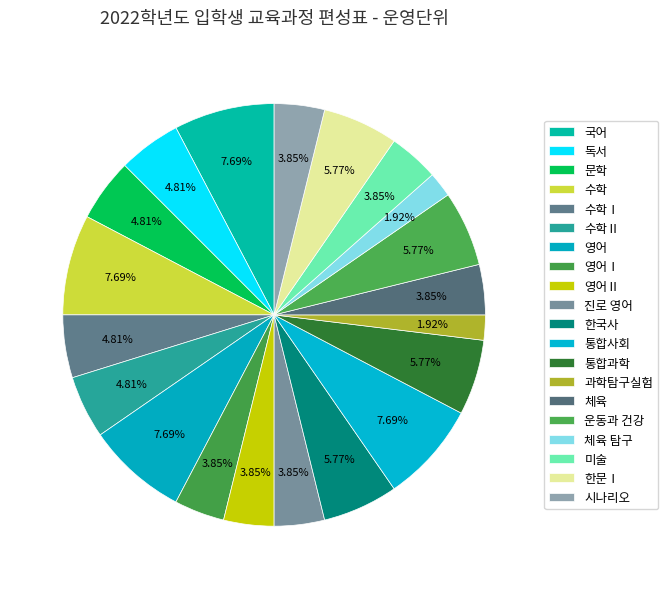

How many segments does this pie chart have?

20